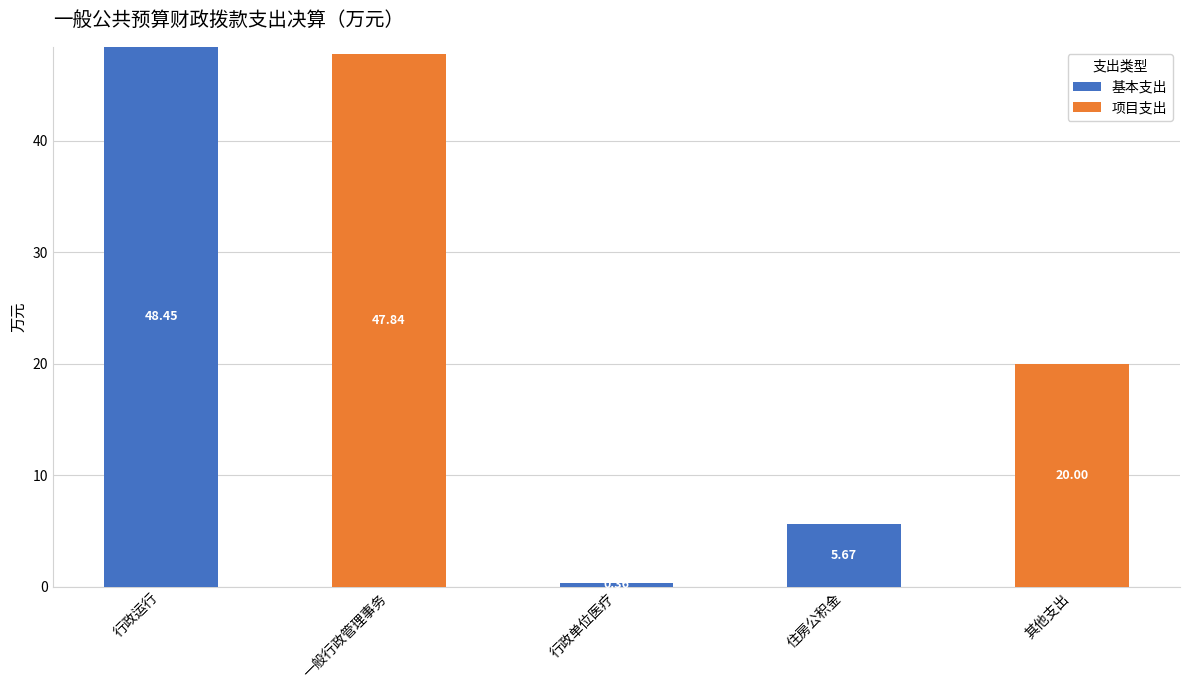

What are all the series names shown in the legend?

基本支出, 项目支出